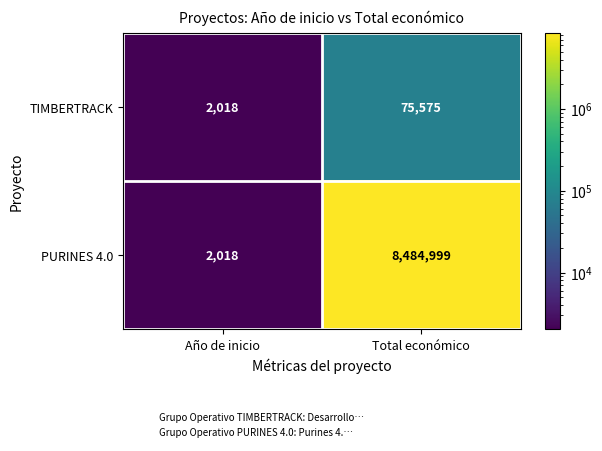

At Total económico, list the series in order from smallest to largest.

TIMBERTRACK, PURINES 4.0